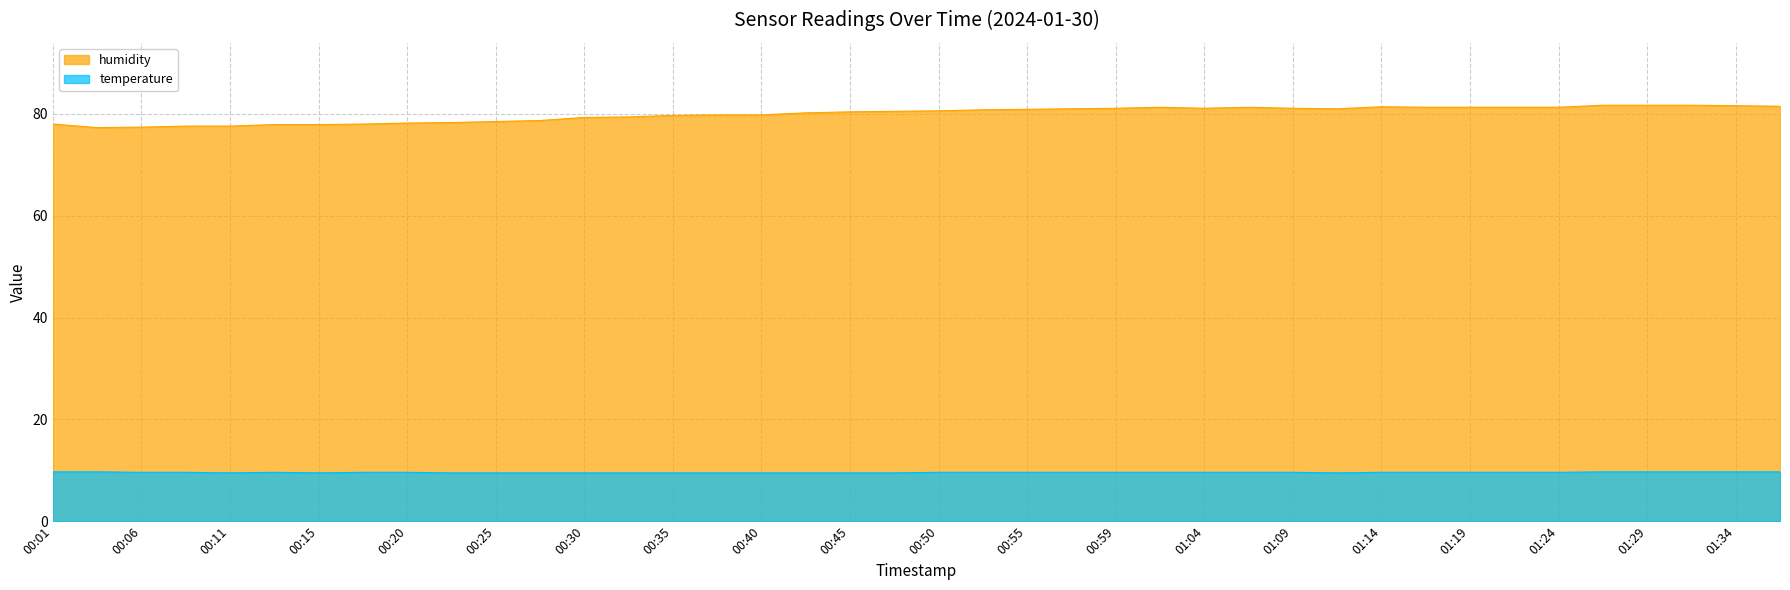

At how many categories does at least one series exceed 32?

40